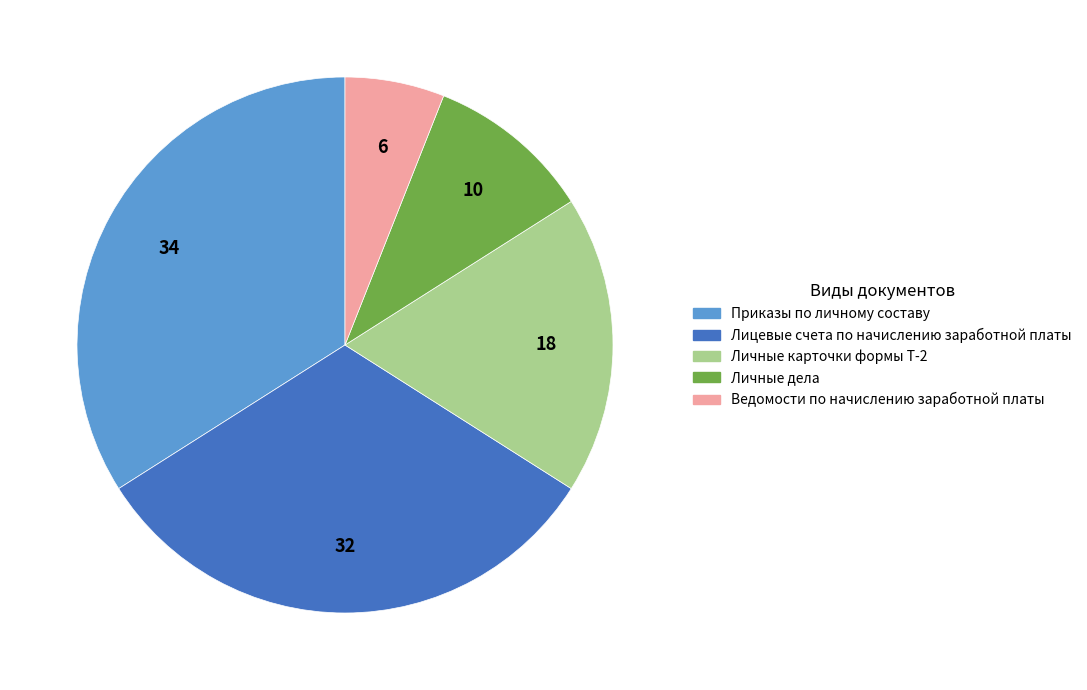

How many segments does this pie chart have?

5